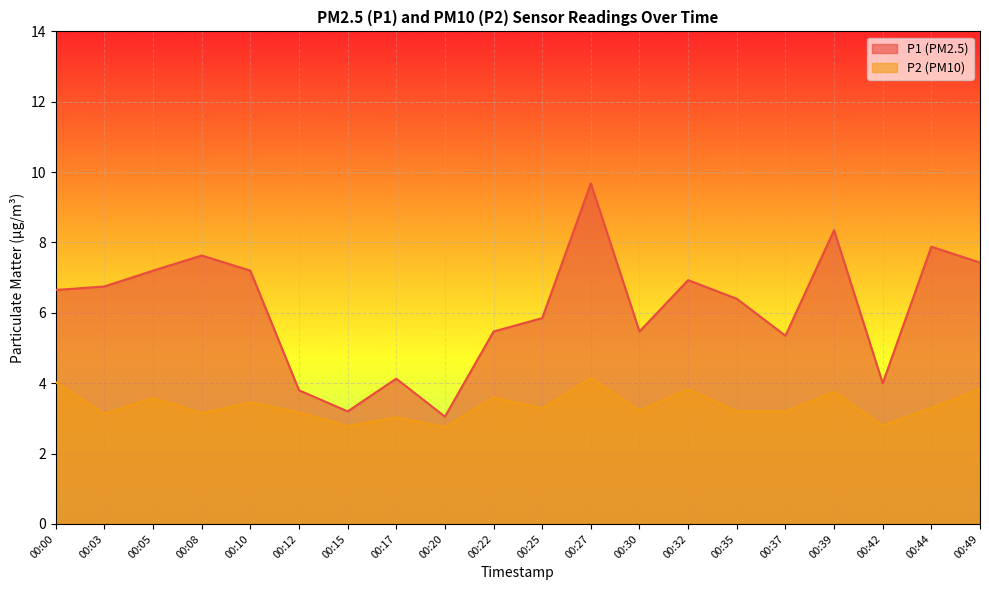

Where is the first local maximum for P2?

00:05